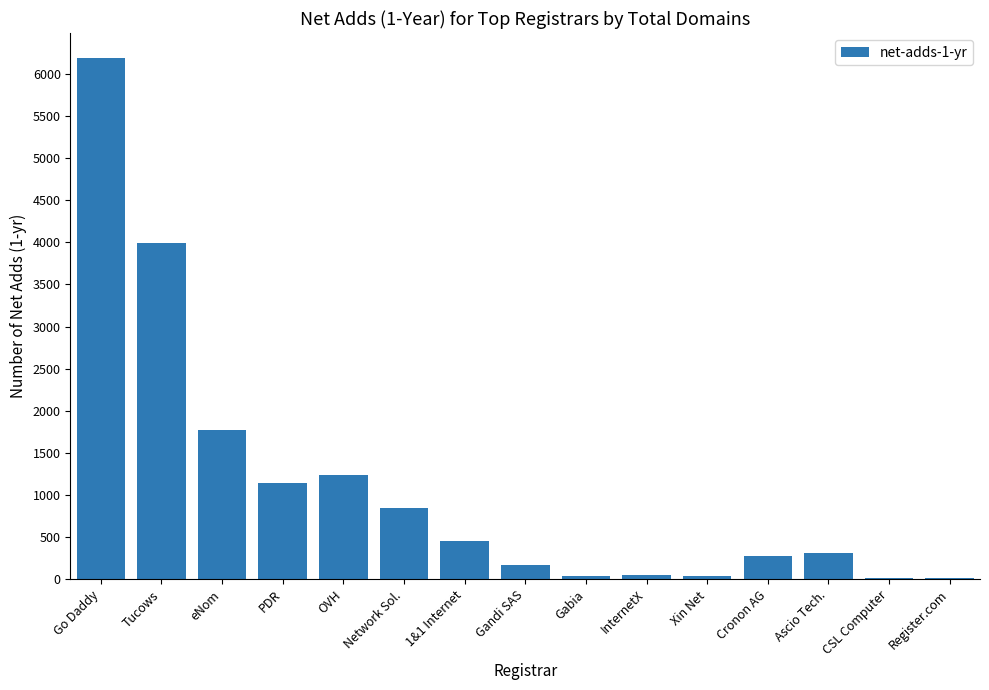

What is the greatest value displayed?

6183